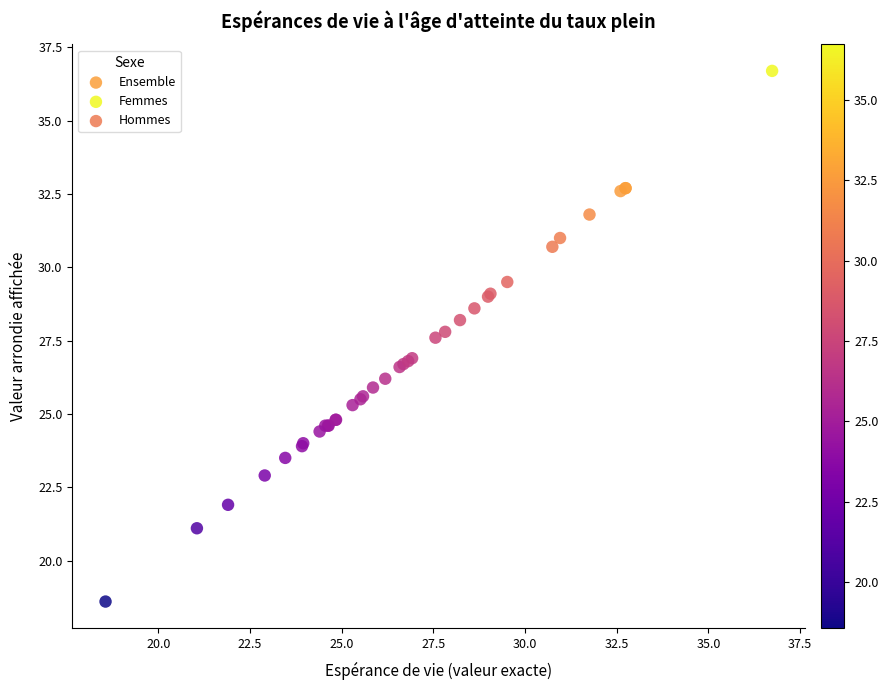

Which series reaches the maximum Y coordinate?

Femmes